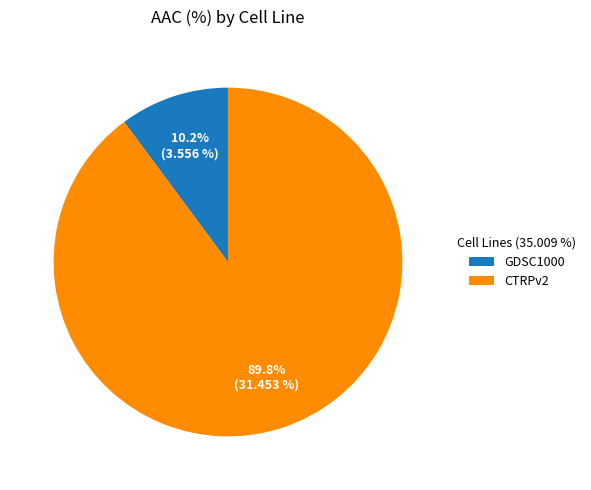

Which slice is the largest?

CTRPv2